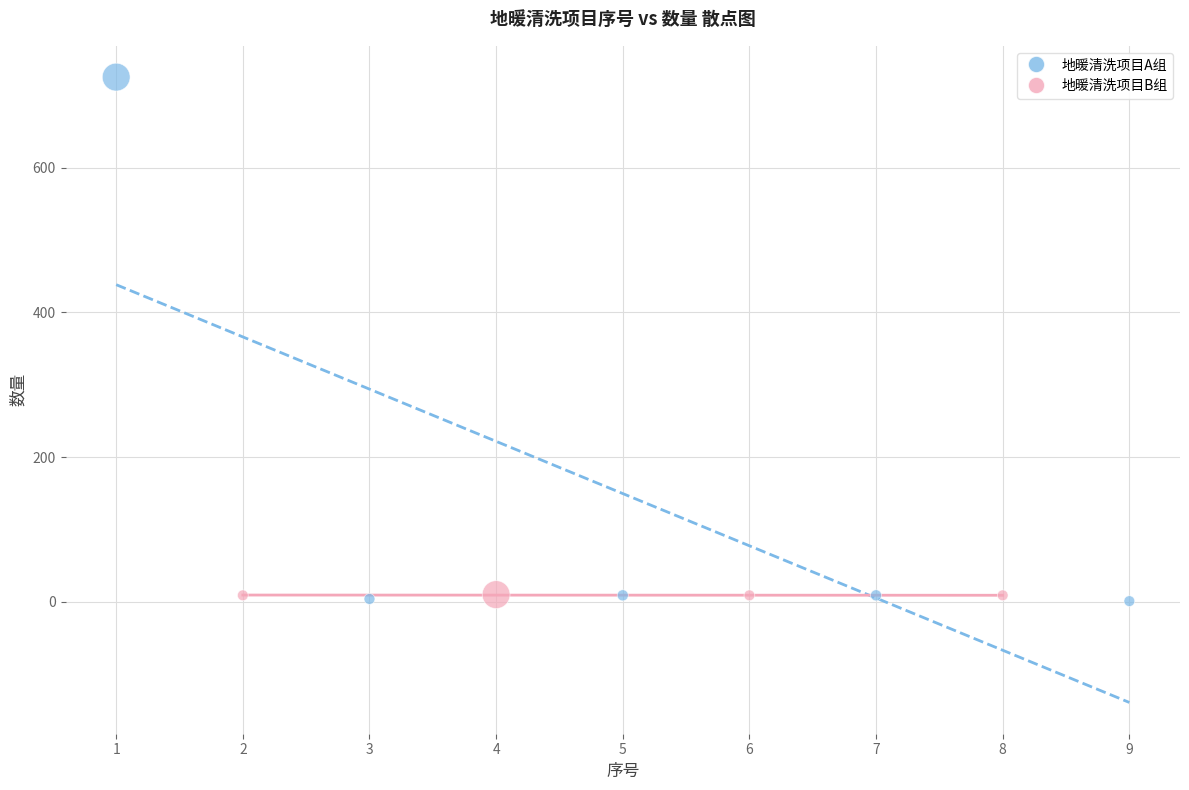

Which series has the widest spread of Y values?

地暖清洗项目A组